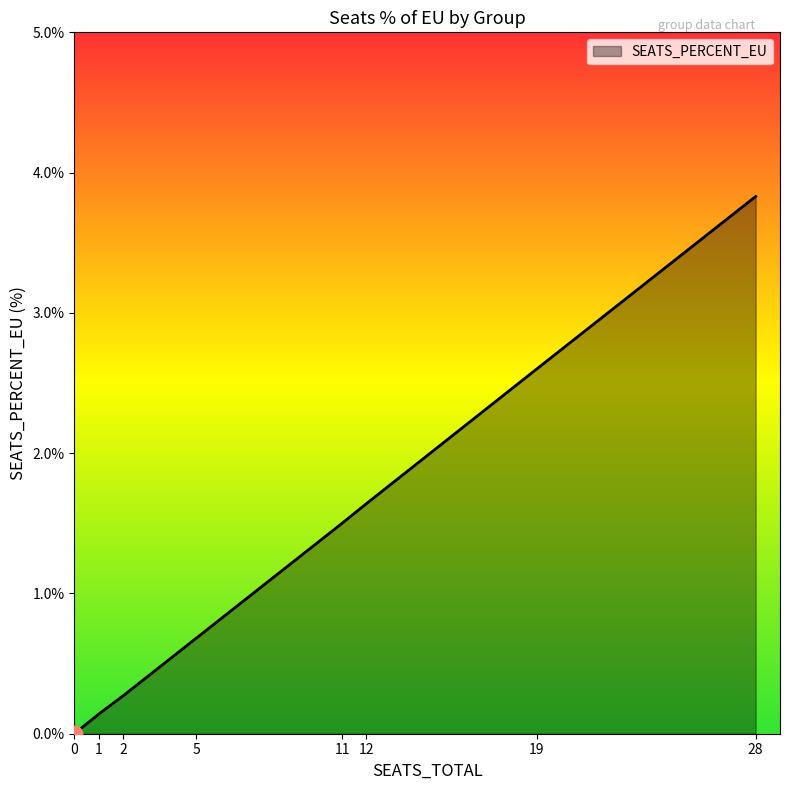

At which label does the data first exceed 1?

11